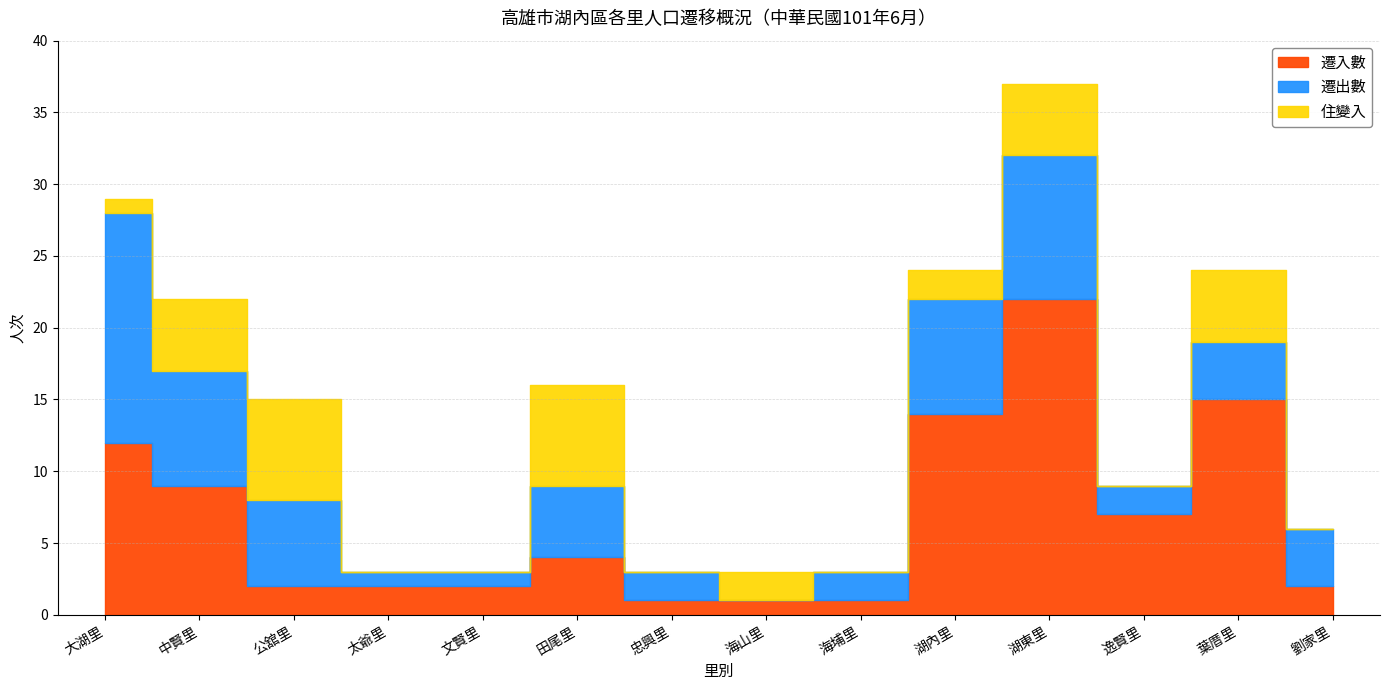

At which category is the sum across all series the highest?

湖東里